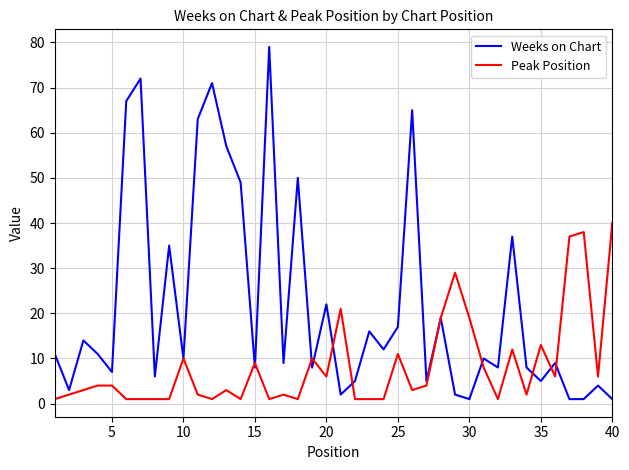

Which series has the largest total across all categories?

Weeks on Chart